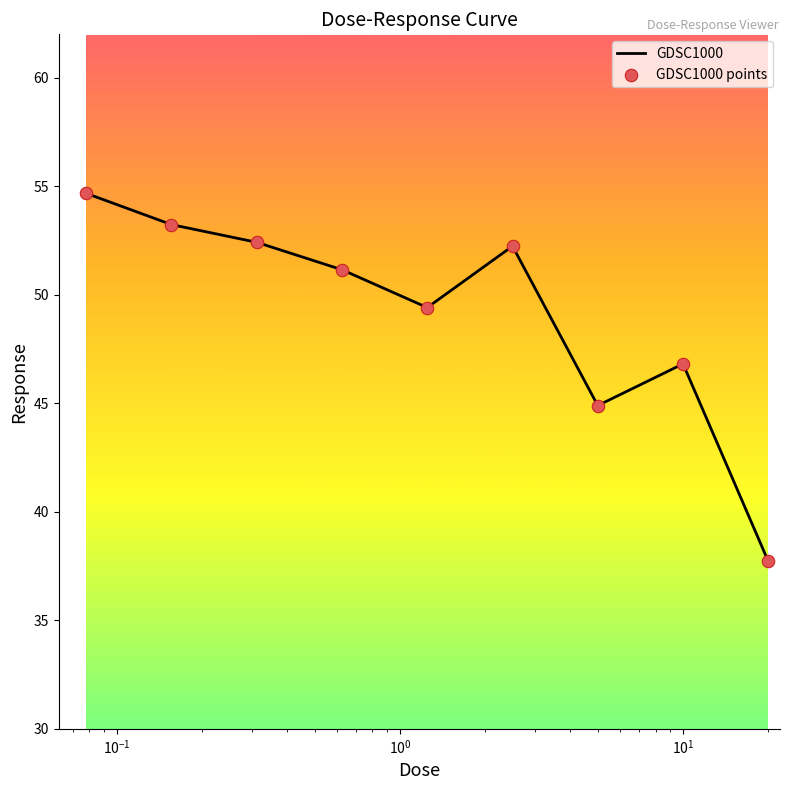

What is the minimum value shown in the chart?

37.7